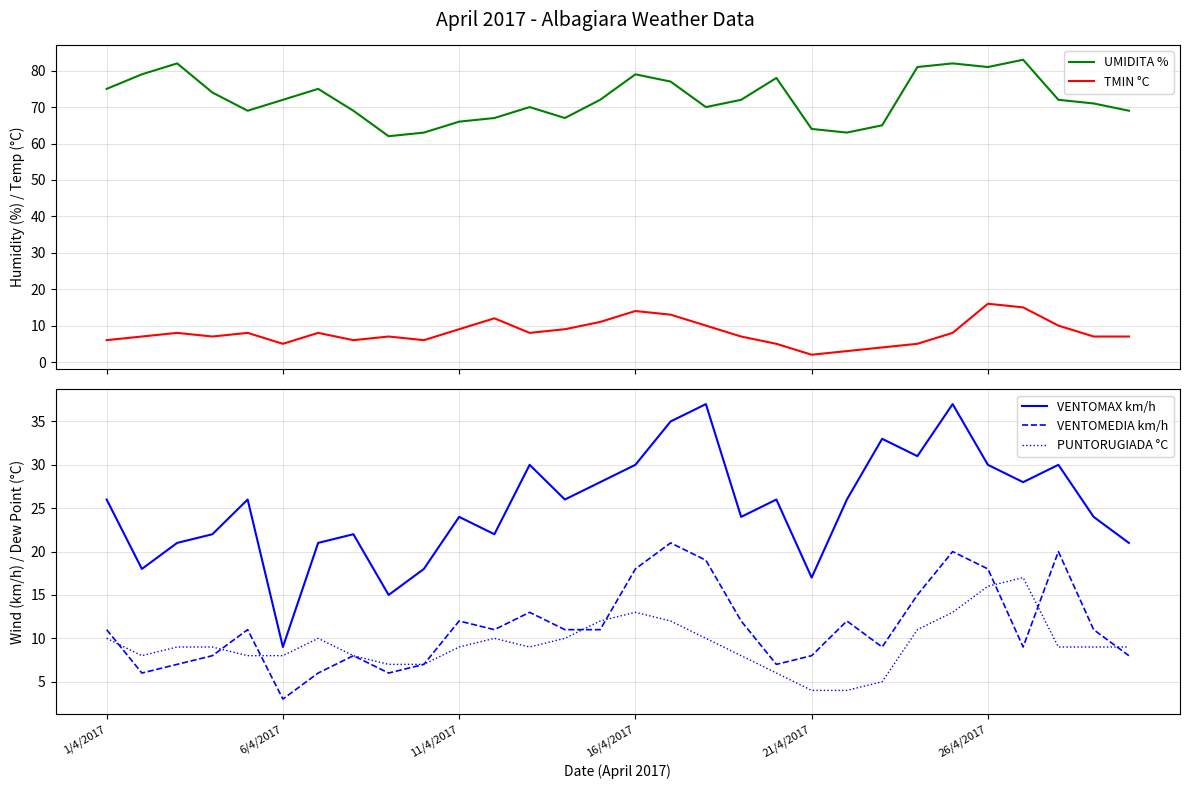

Does the chart have visible grid lines?

Yes